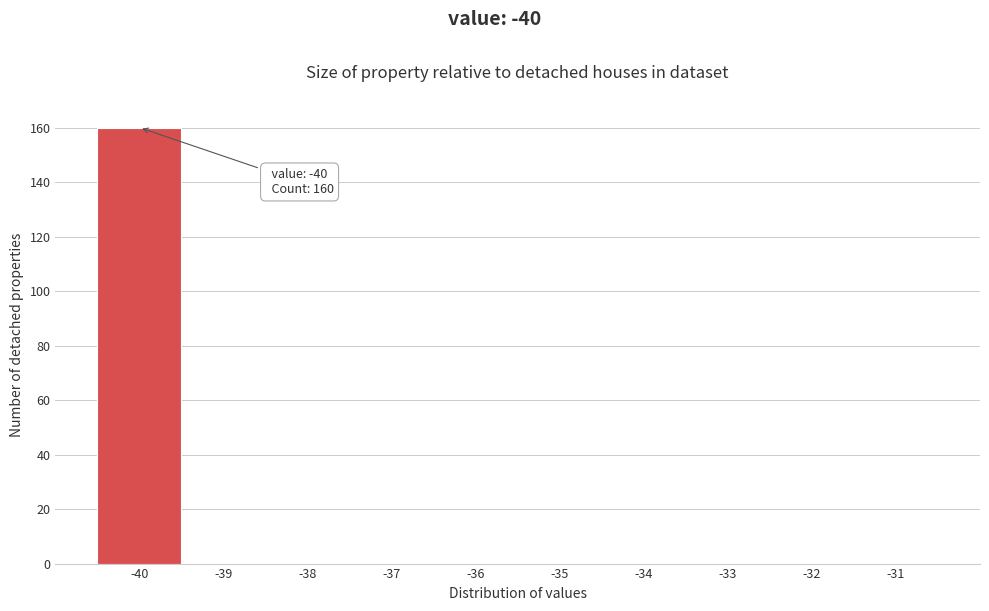

Which range on the x-axis has the tallest bar?

-40.5 to -39.5